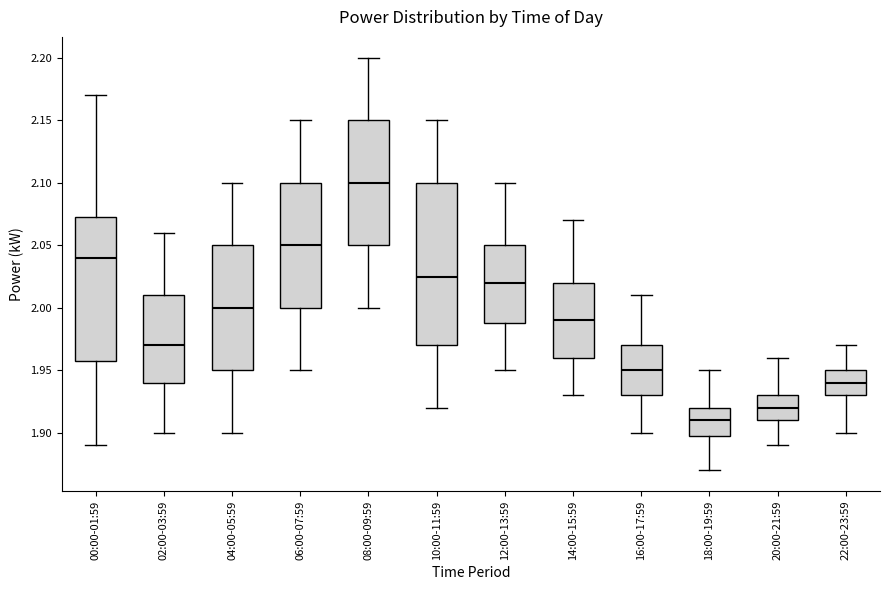

Reading left to right, read every box against the y-axis: the position of its median line, the range the box covers, and the ends of its whiskers. The values are not printed on the chart, so give them approximately, as read against the axis.

00:00-01:59: median 2.040, box 1.960 to 2.075, whiskers 1.890 to 2.170
02:00-03:59: median 1.970, box 1.940 to 2.010, whiskers 1.900 to 2.060
04:00-05:59: median 2.000, box 1.950 to 2.050, whiskers 1.900 to 2.100
06:00-07:59: median 2.050, box 2.000 to 2.100, whiskers 1.950 to 2.150
08:00-09:59: median 2.100, box 2.050 to 2.150, whiskers 2.000 to 2.200
10:00-11:59: median 2.025, box 1.970 to 2.100, whiskers 1.920 to 2.150
12:00-13:59: median 2.020, box 1.990 to 2.050, whiskers 1.950 to 2.100
14:00-15:59: median 1.990, box 1.960 to 2.020, whiskers 1.930 to 2.070
16:00-17:59: median 1.950, box 1.930 to 1.970, whiskers 1.900 to 2.010
18:00-19:59: median 1.910, box 1.900 to 1.920, whiskers 1.870 to 1.950
20:00-21:59: median 1.920, box 1.910 to 1.930, whiskers 1.890 to 1.960
22:00-23:59: median 1.940, box 1.930 to 1.950, whiskers 1.900 to 1.970